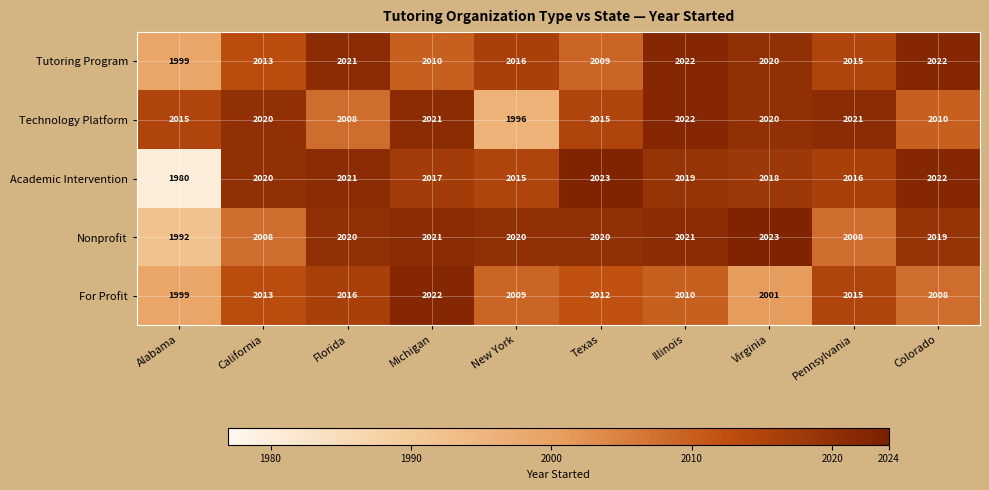

What is the maximum value for Tutoring Program?

2022